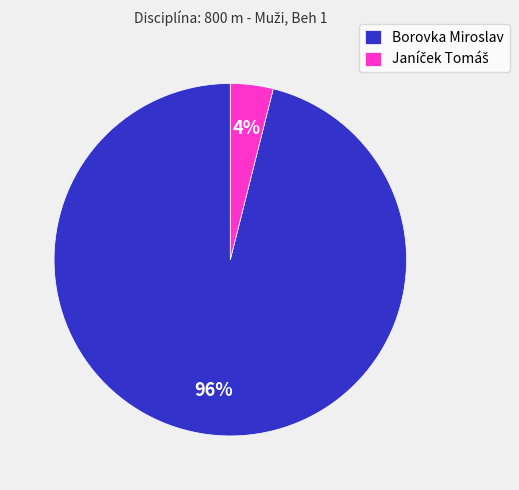

To the nearest percent, what portion does Borovka Miroslav represent?

96%